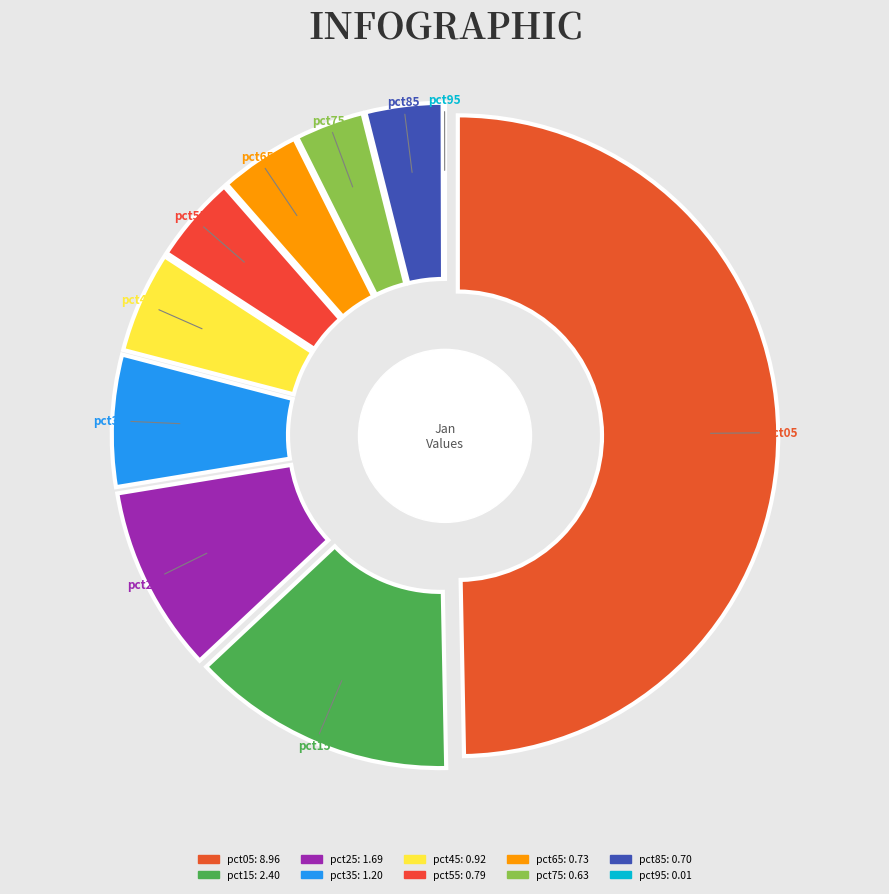

What percentage is NOT represented by pct75?

96.5%